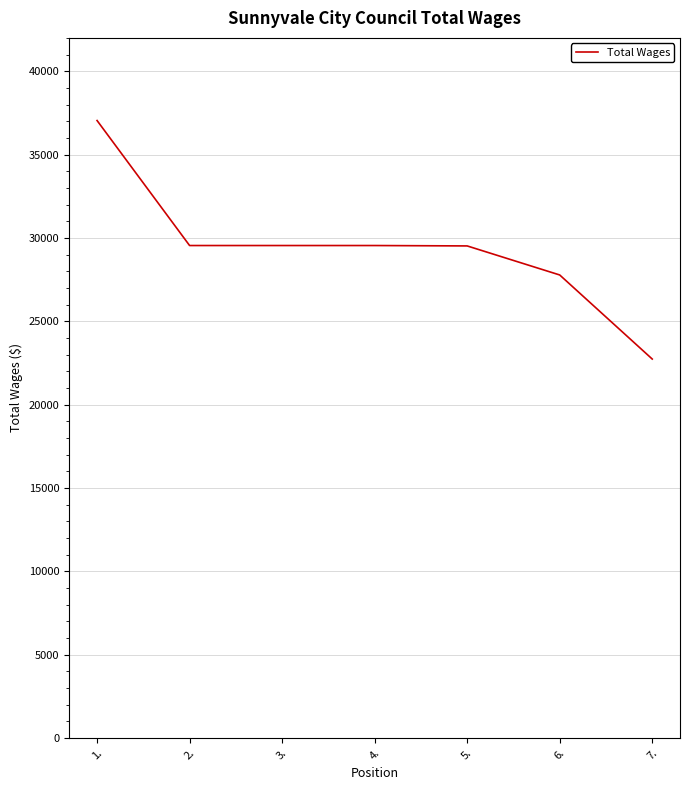

What is the minimum value shown in the chart?

22734